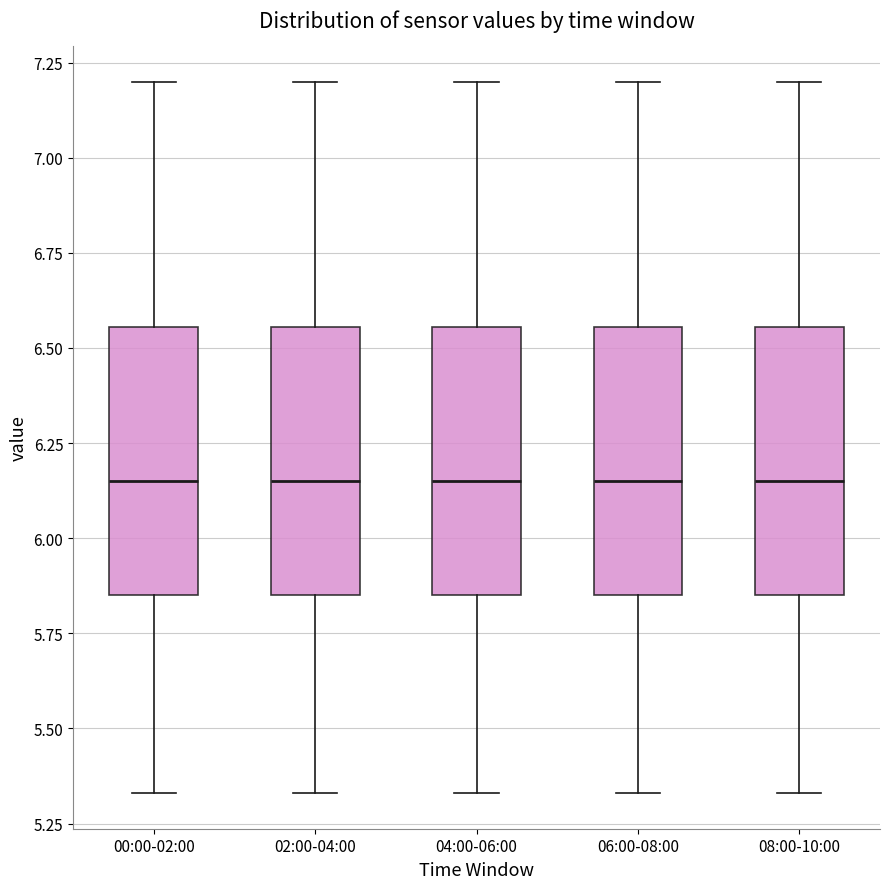

Where does the lower whisker of the box for 08:00-10:00 end on the y-axis? The values are not printed on the chart, so give them approximately, as read against the axis.

5.35